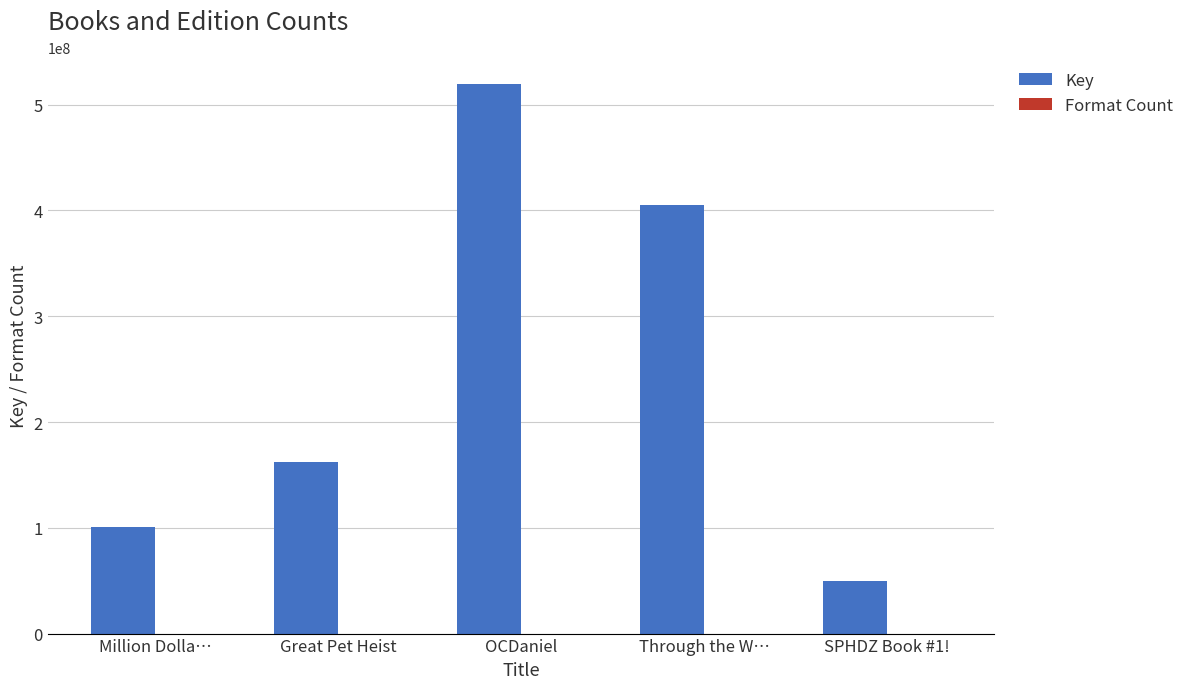

What is the approximate value of Key at SPHDZ Book #1!?

49712551